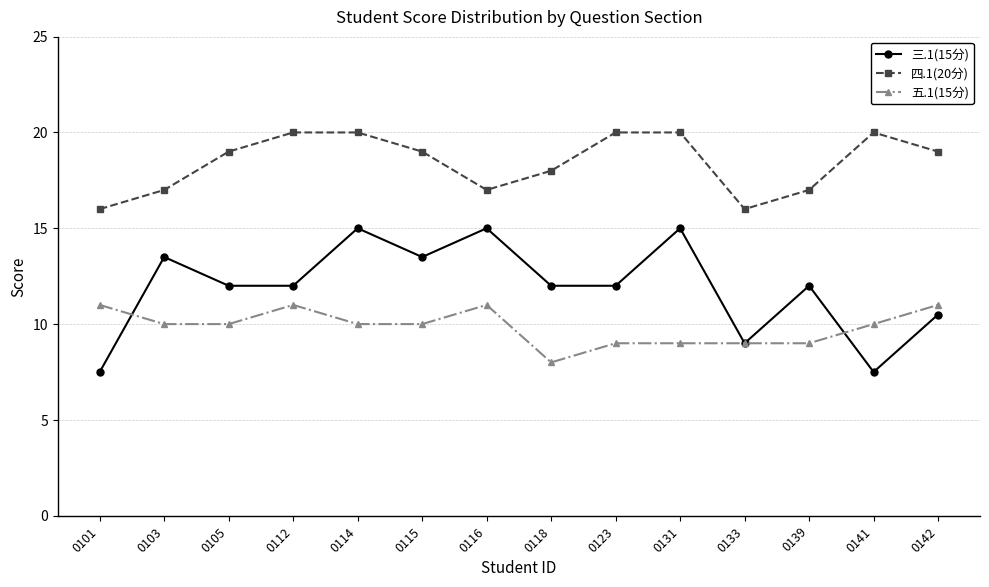

How many 五.1(15分) values are between 9 and 11?

13